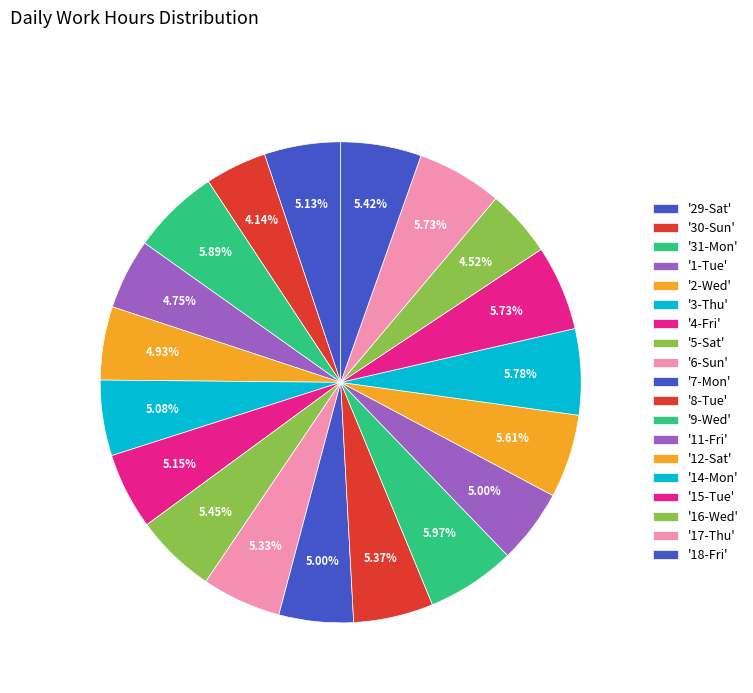

How many segments does this pie chart have?

19